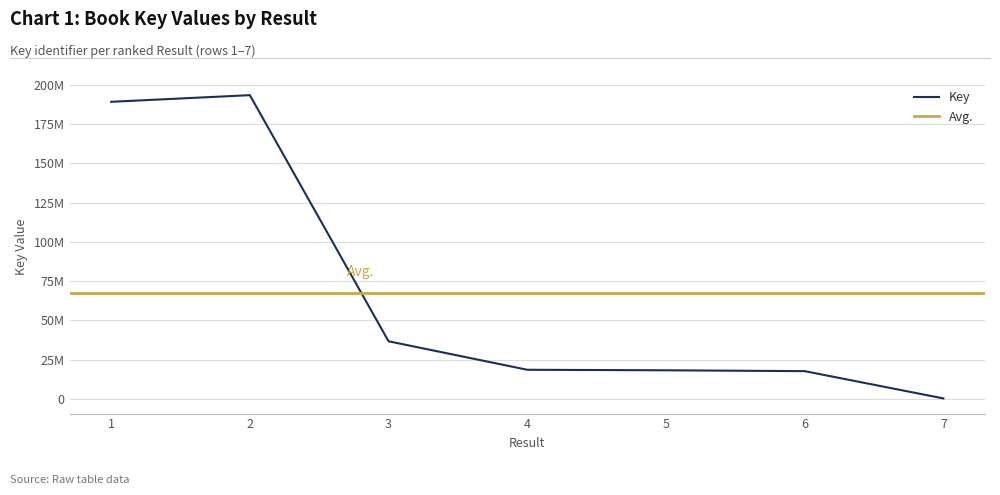

What is the value of the 3rd point from the left?

36735225